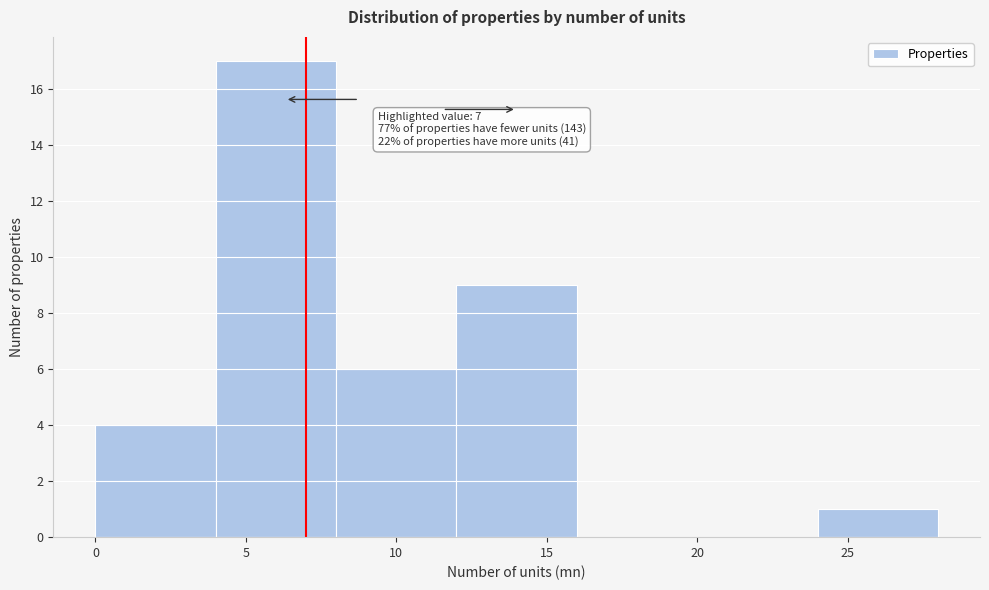

Over which range of the x-axis is the bar tallest?

4 to 8